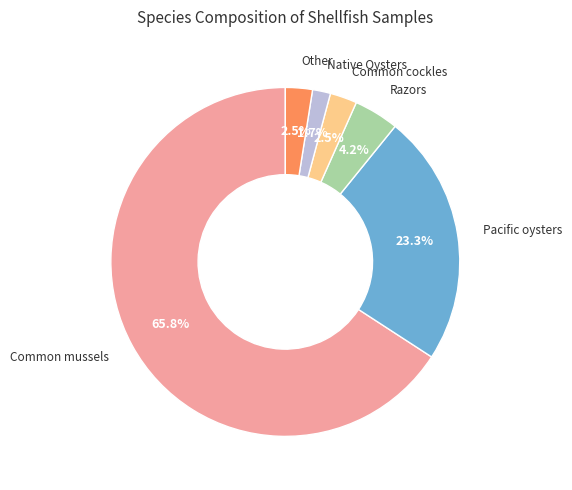

True or false: Common mussels accounts for 66% of the total.

True